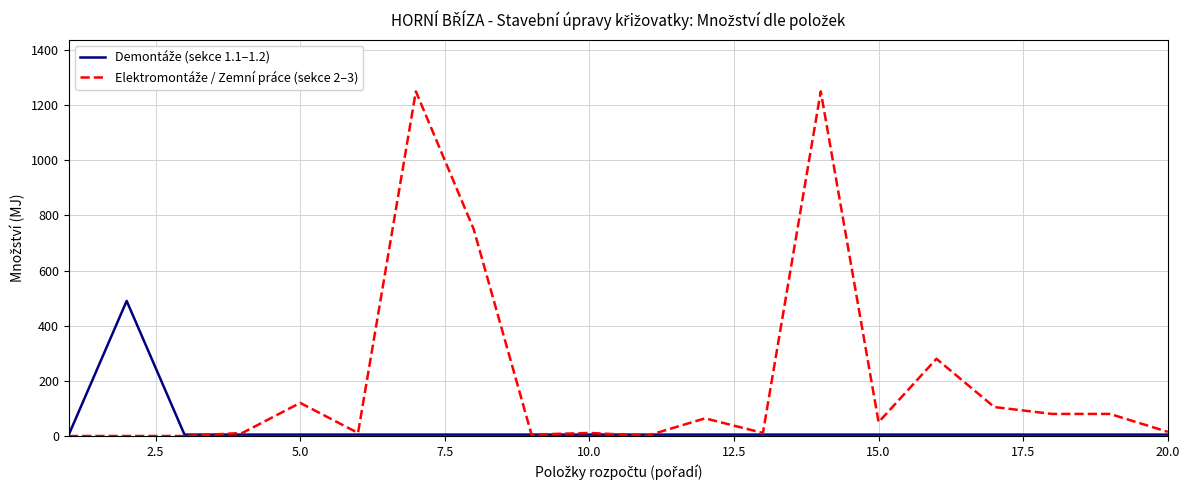

What is the greatest value displayed?

1250